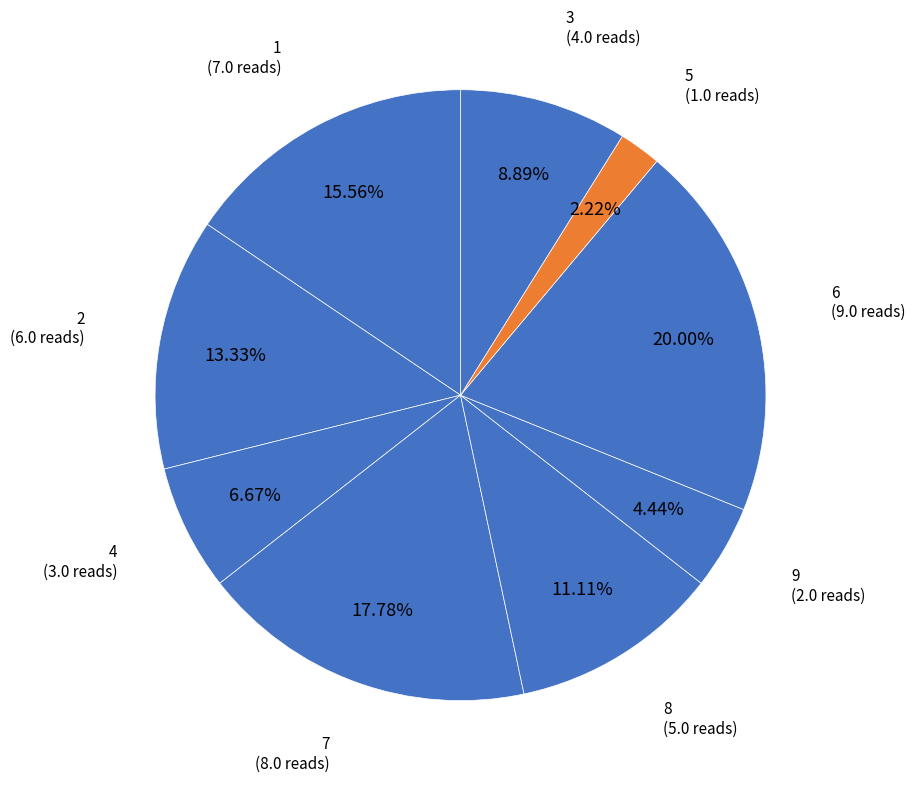

Count the number of slices in the pie.

9